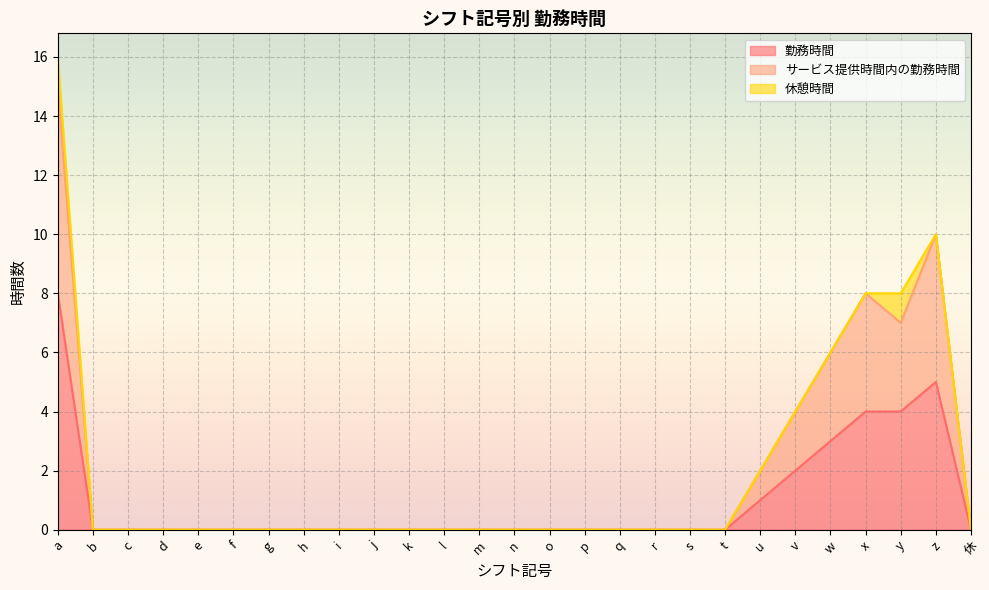

What is the sum of the 勤務時間 values at e and w?

3